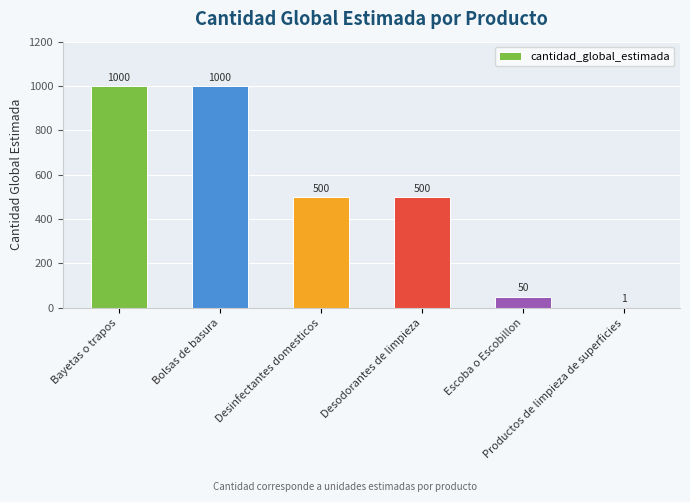

What is the maximum value shown in the chart?

1000